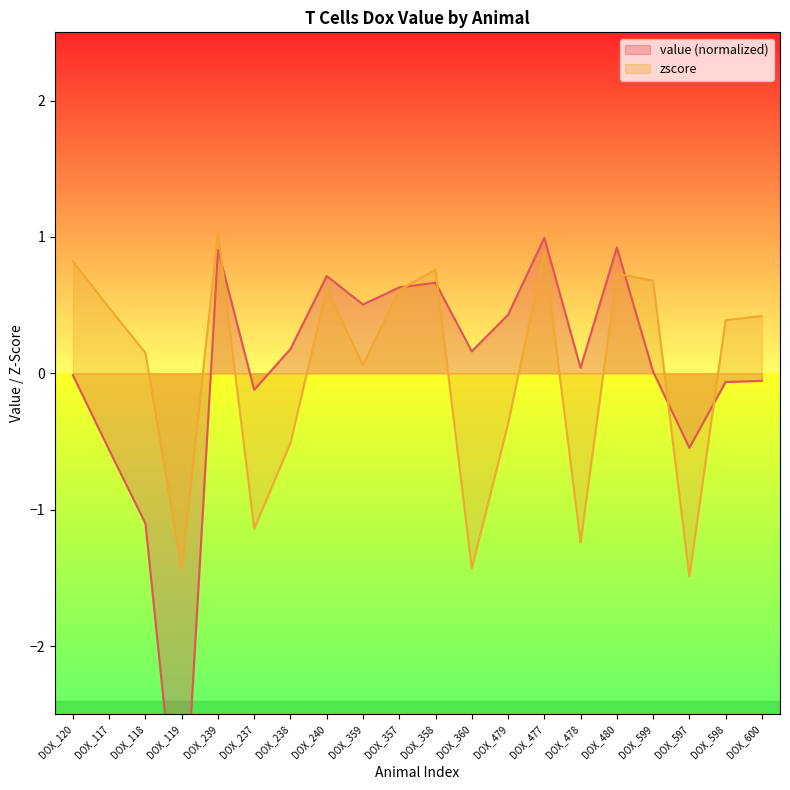

List the series in order of their peak value, highest first.

zscore, value